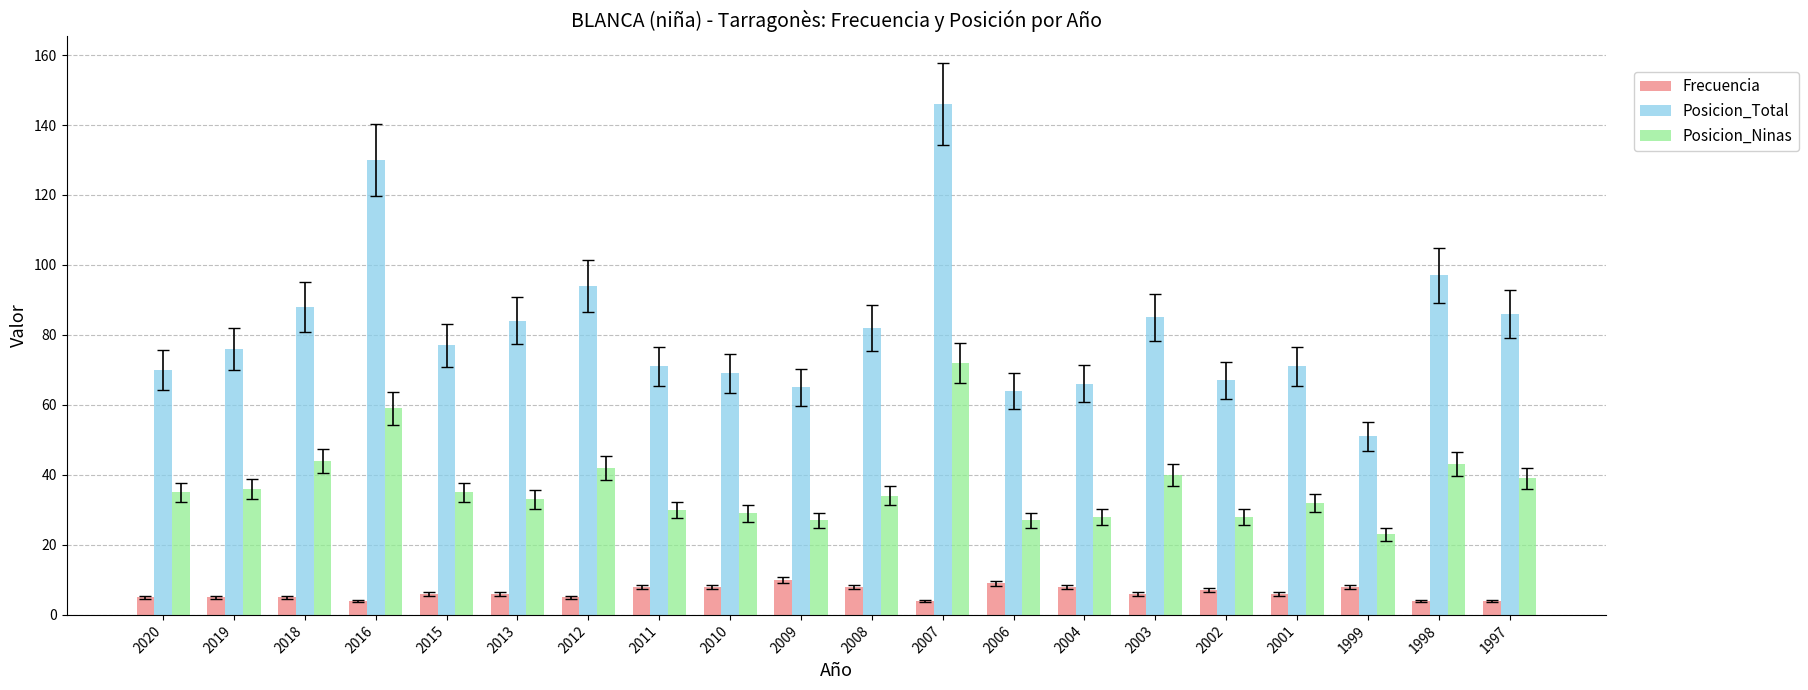

What is the difference between the maximum and minimum values in the Frecuencia series?

6